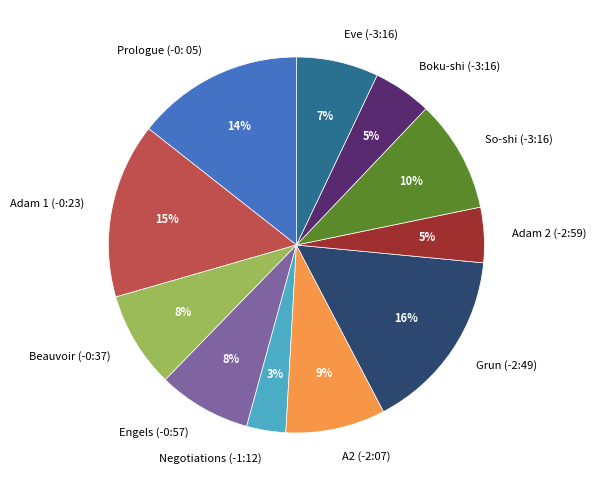

Do Negotiations (-1:12) and A2 (-2:07) together represent more than half of the pie?

No